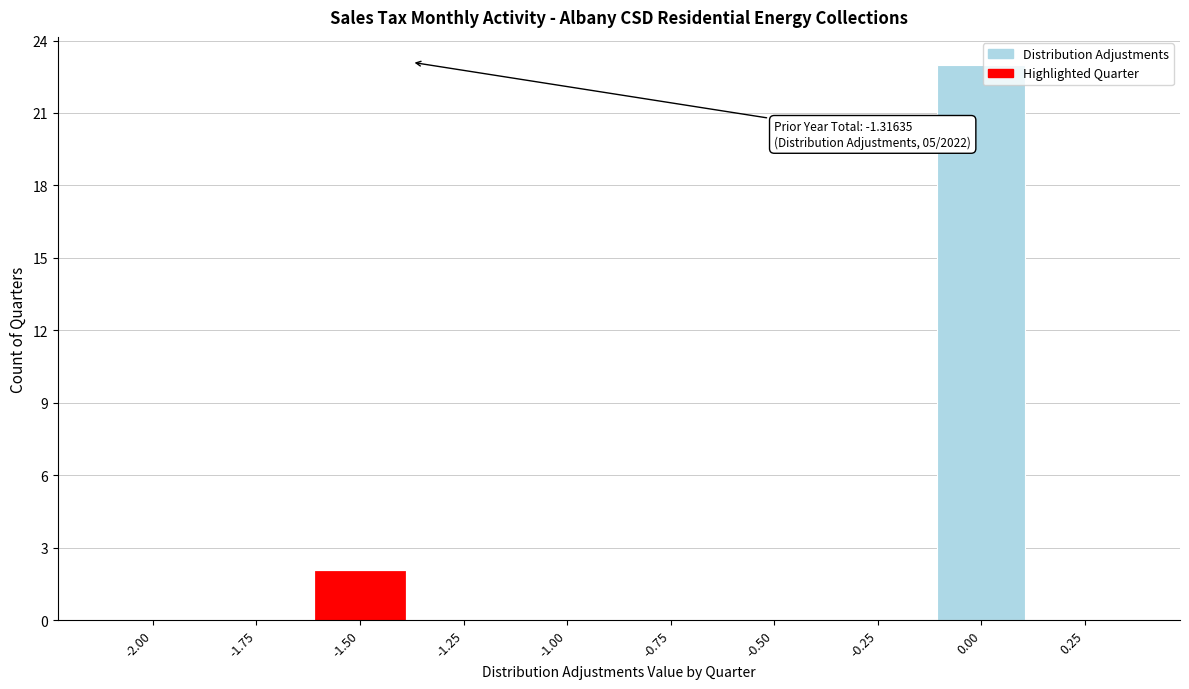

Reading left to right, list all the values displayed in this chart.

-2.00=0	-1.75=0	-1.50=2	-1.25=0	-1.00=0	-0.75=0	-0.50=0	-0.25=0	0.00=23	0.25=0